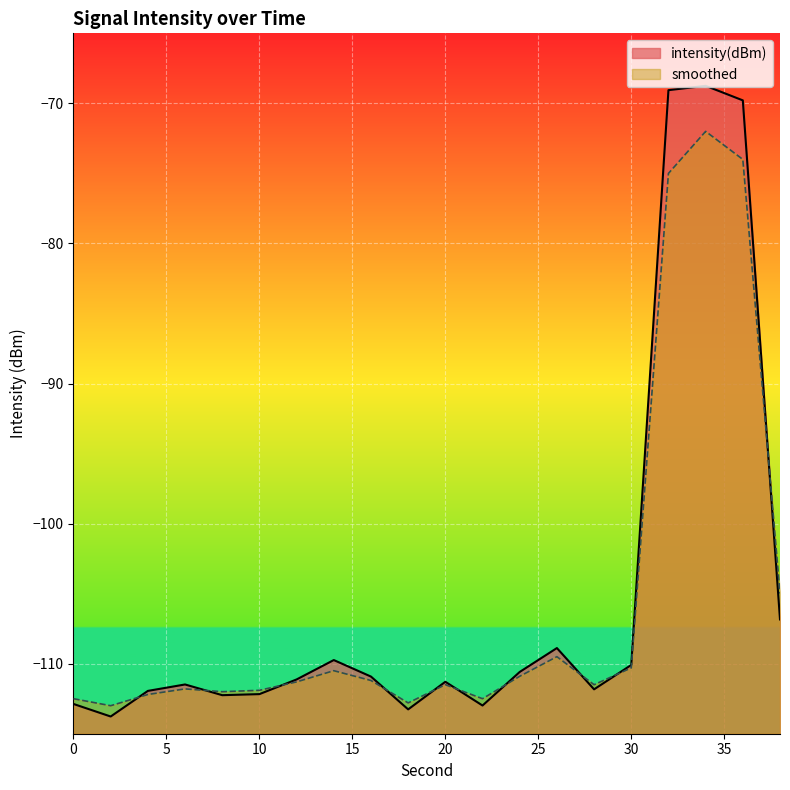

Between 8 and 32, which is larger?

32